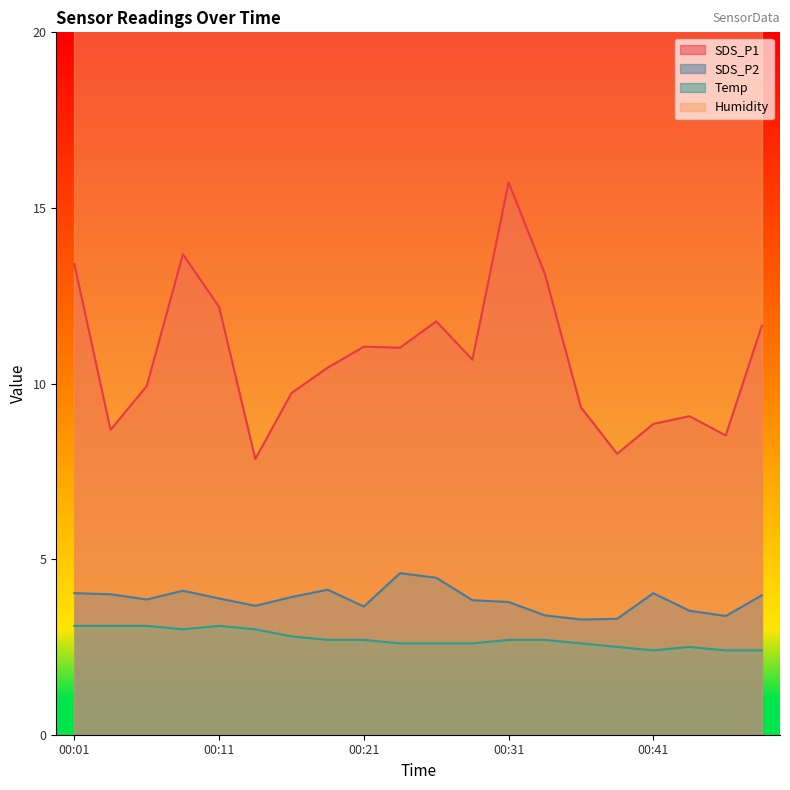

Is the value of SDS_P1 at 00:09 greater than the value of Temp at 00:43?

Yes